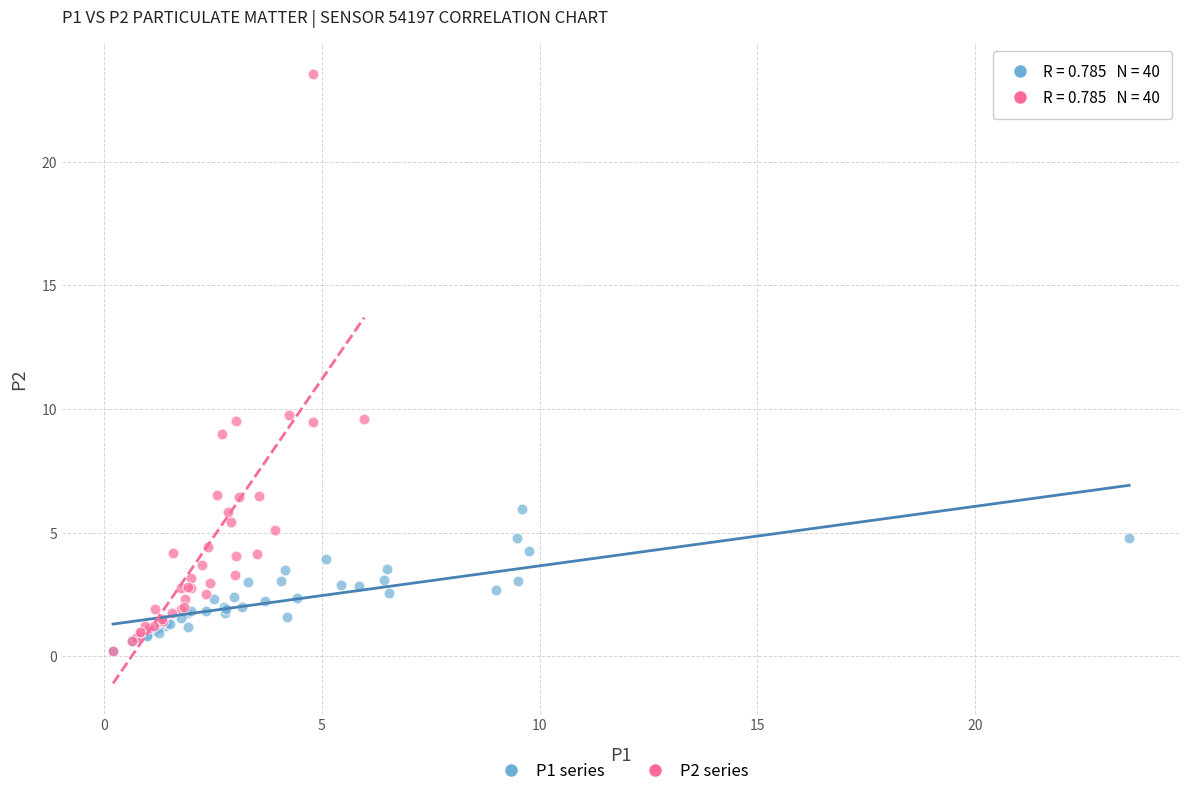

Which series has the largest Y range (max minus min)?

P2 series